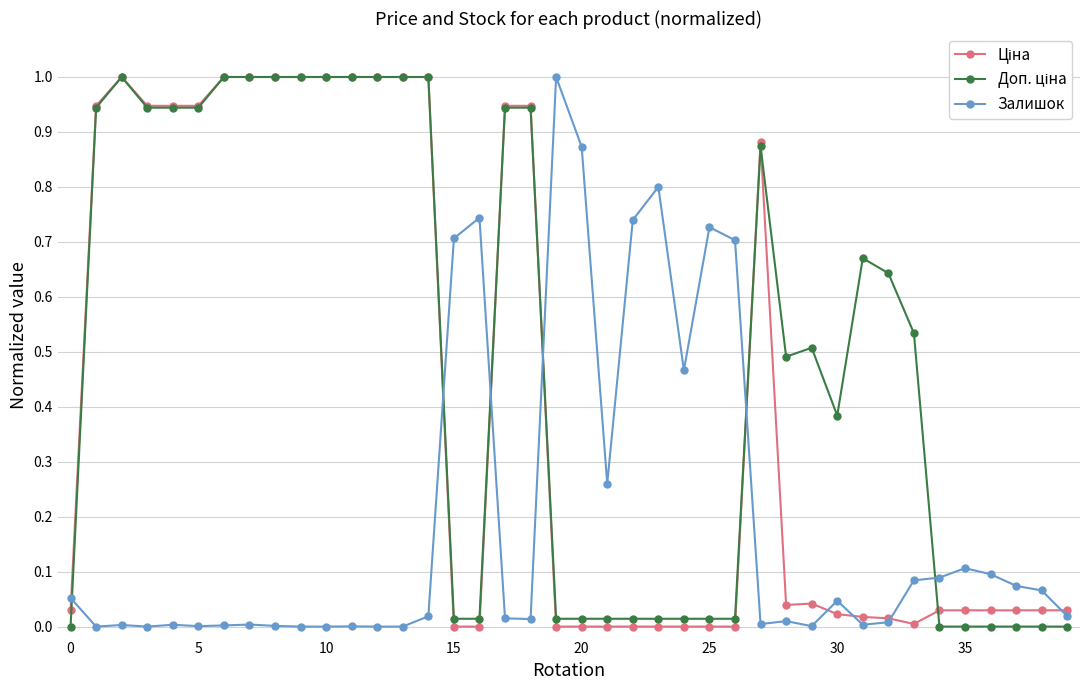

True or false: Залишок has more than 0 points higher than both neighbors.

True